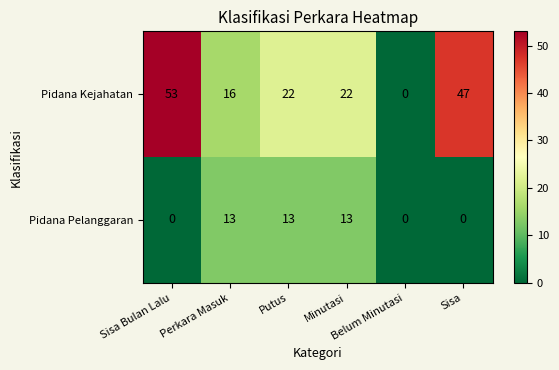

At which category is the sum across all series the highest?

Sisa Bulan Lalu